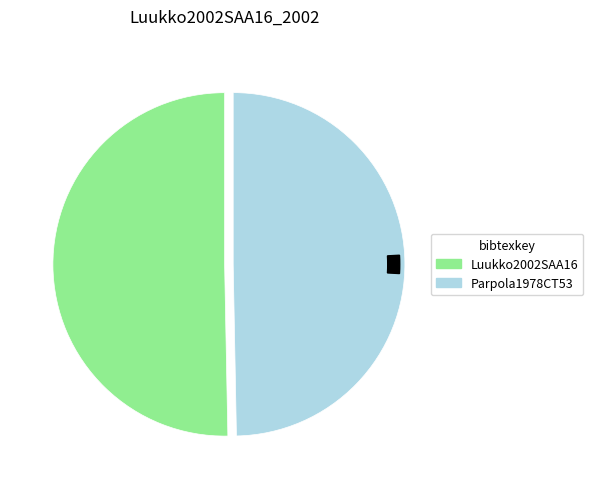

How many segments does this pie chart have?

2